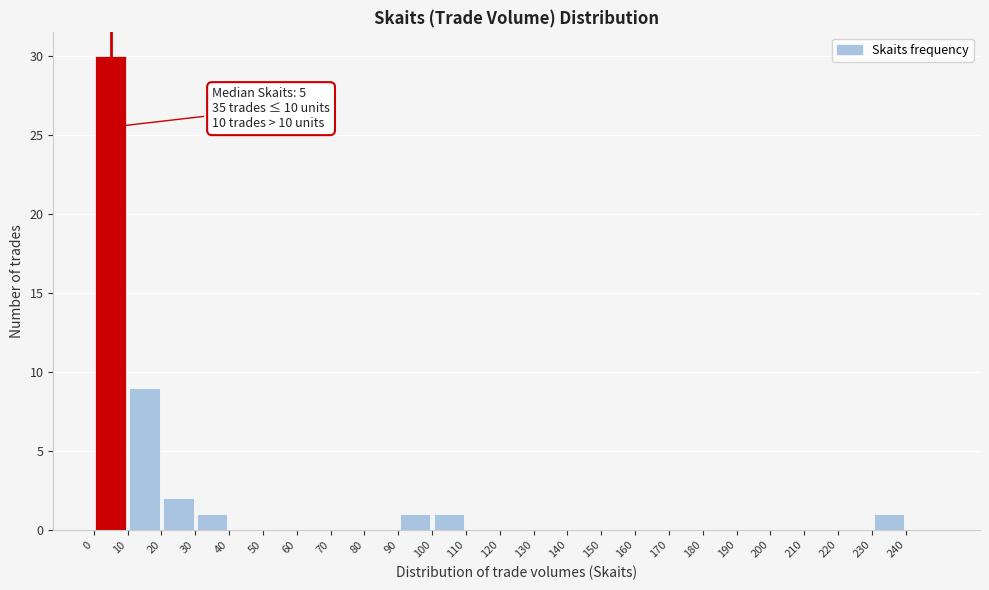

Over which range of the x-axis is the bar tallest?

0 to 10